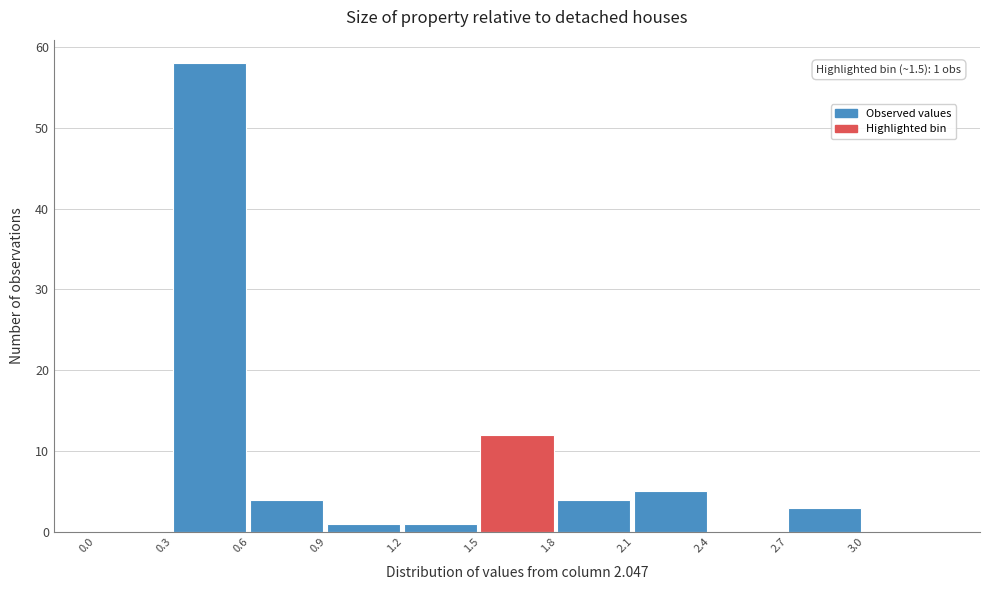

Over which range of the x-axis is the bar tallest?

0.3 to 0.6